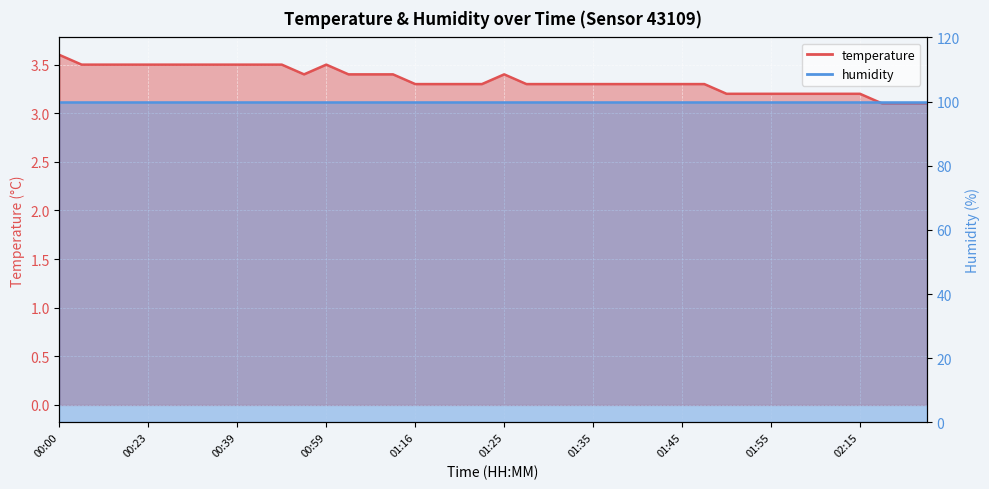

Rank the categories by value from highest to lowest.

00:00, 00:06, 00:18, 00:20, 00:23, 00:29, 00:34, 00:37, 00:39, 00:52, 00:54, 00:59, 00:57, 01:02, 01:04, 01:10, 01:25, 01:16, 01:18, 01:21, 01:23, 01:28, 01:30, 01:33, 01:35, 01:38, 01:40, 01:43, 01:45, 01:48, 01:50, 01:53, 01:55, 01:57, 02:00, 02:03, 02:15, 02:22, 02:25, 02:27